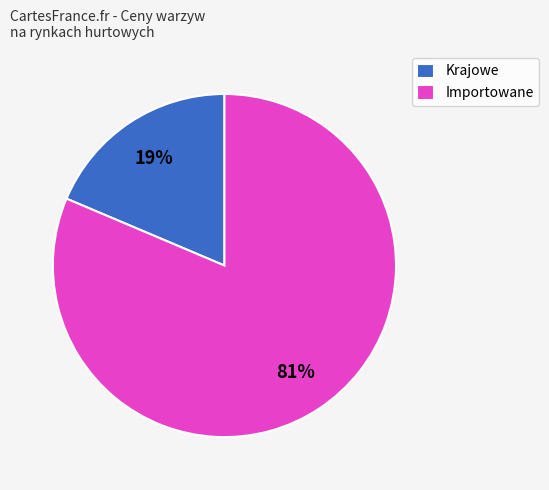

True or false: Importowane accounts for 91% of the total.

False